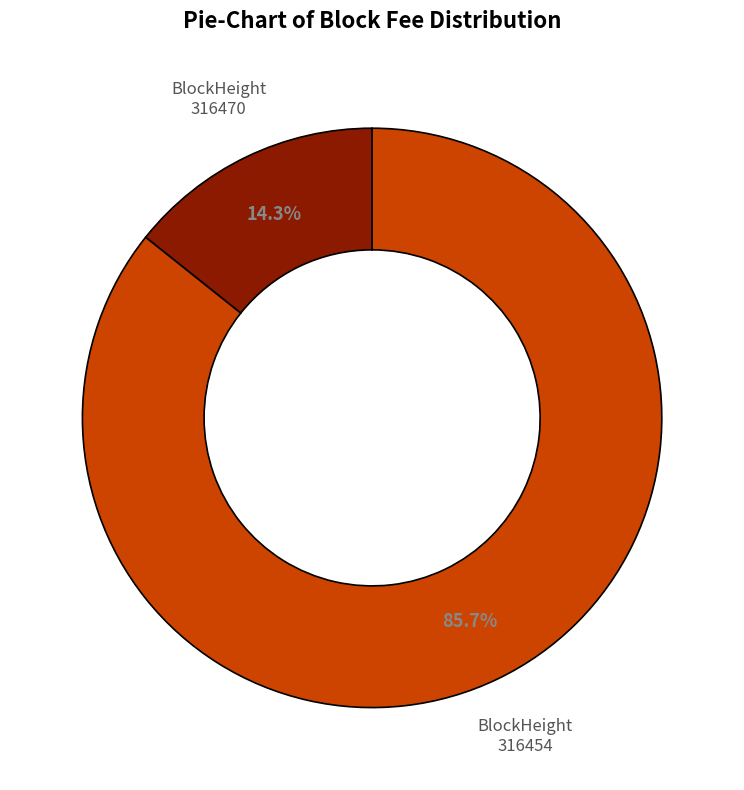

Count the number of slices in the pie.

2